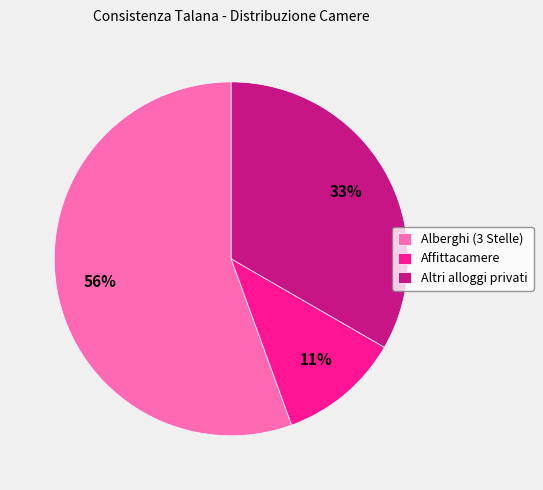

To the nearest percent, what is the combined percentage of Altri alloggi privati and Alberghi (3 Stelle)?

89%